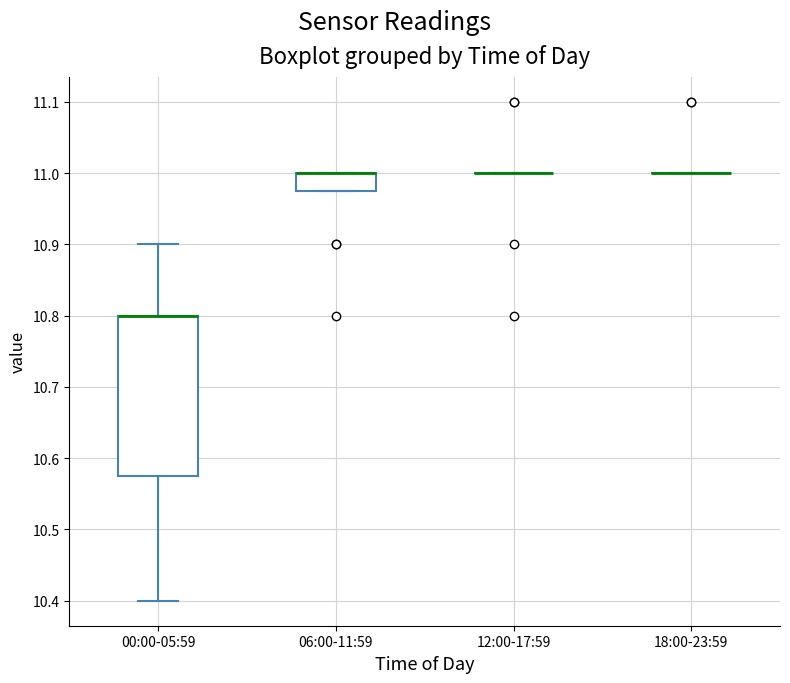

Which box is the tallest, from its lower edge to its upper edge?

00:00-05:59